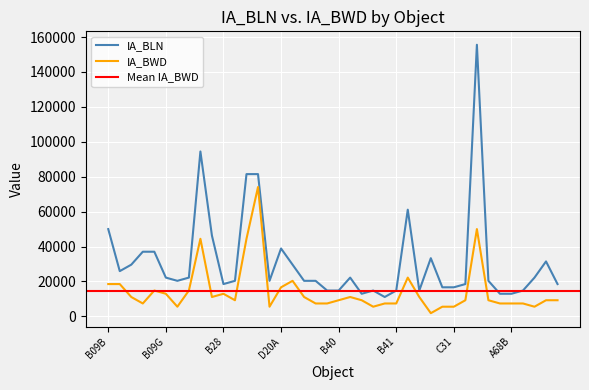

Rank the series by their maximum value, from lowest to highest.

IA_BWD, IA_BLN